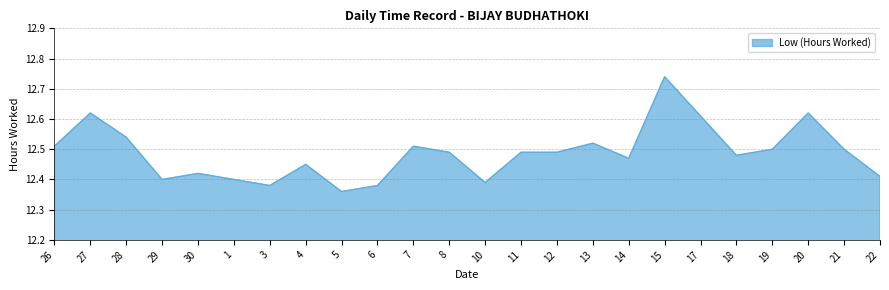

True or false: the data shows 17.5 at 1.

False